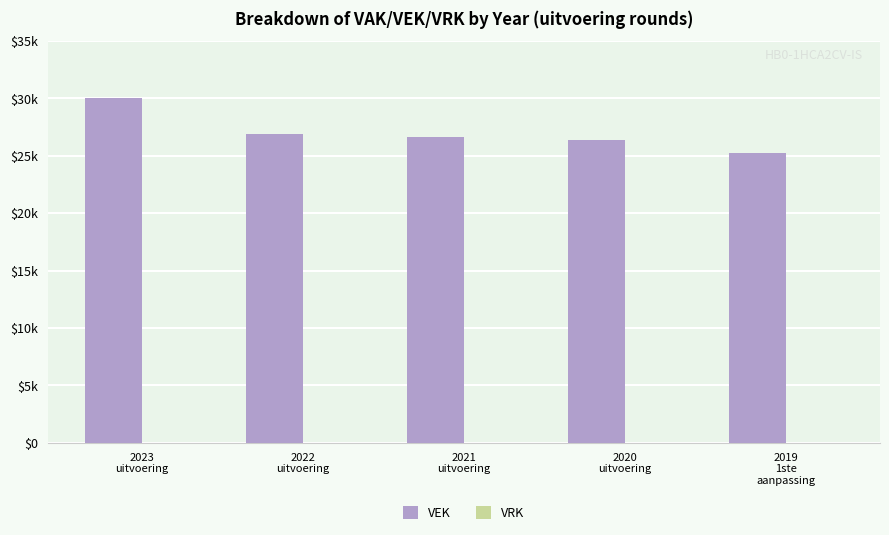

Are the bars horizontal?

No